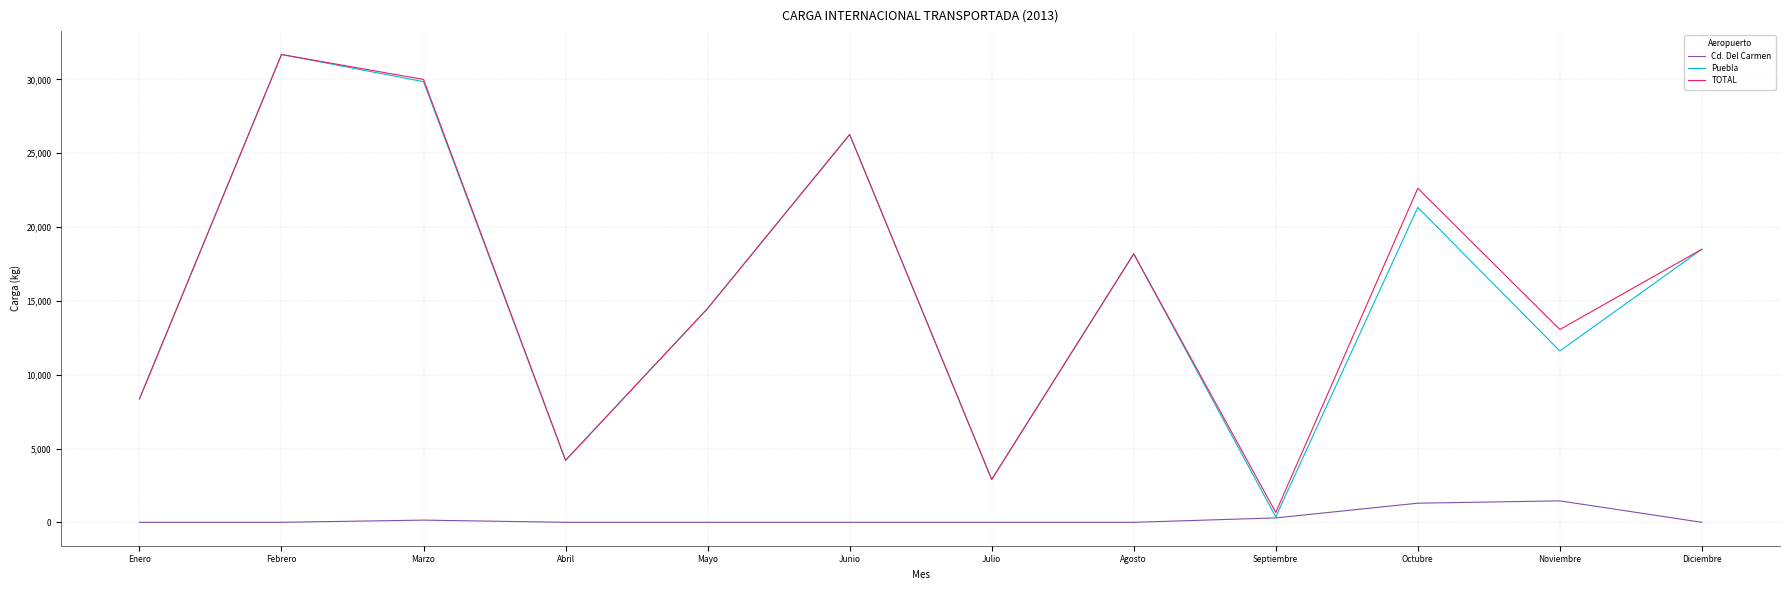

How many lines are shown in the chart?

3